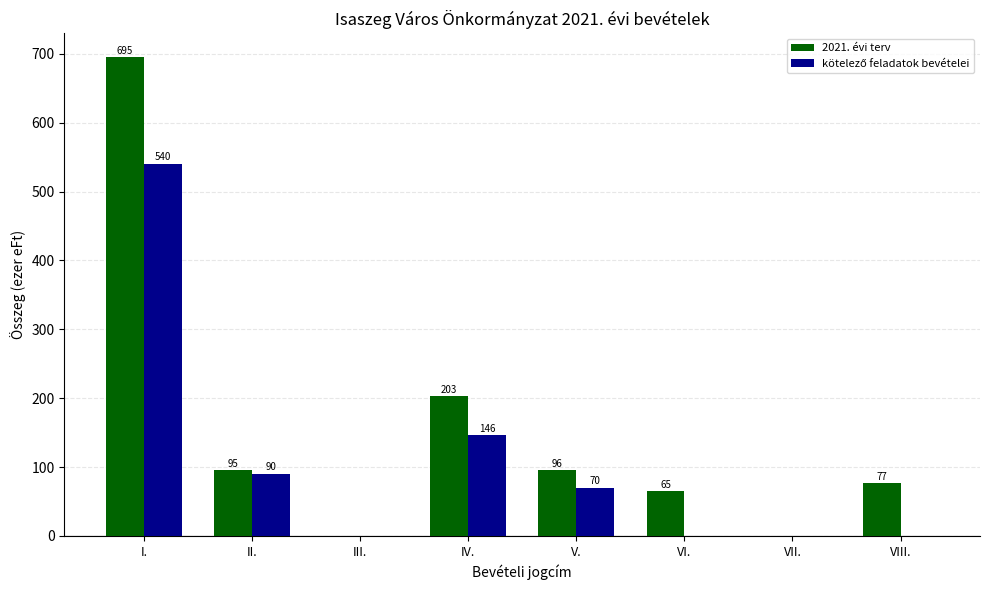

At which category is the sum across all series the highest?

I.